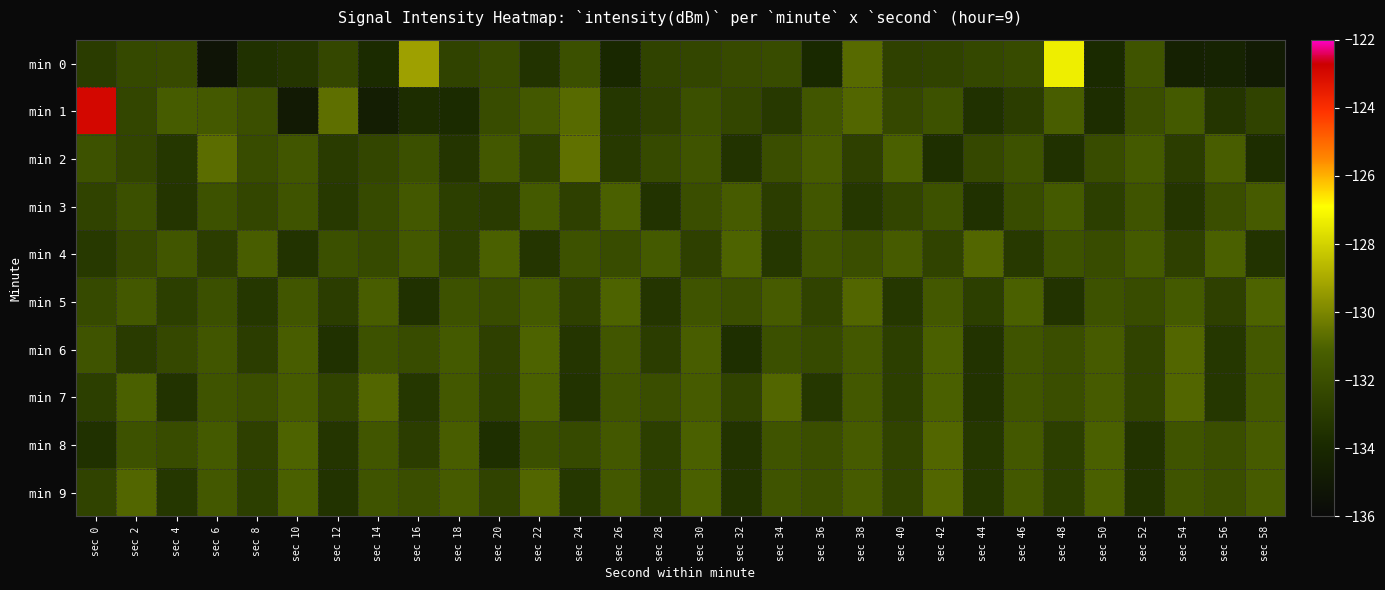

Rank the series at sec 48 from highest to lowest value.

min 0, min 1, min 3, min 4, min 6, min 7, min 8, min 9, min 5, min 2